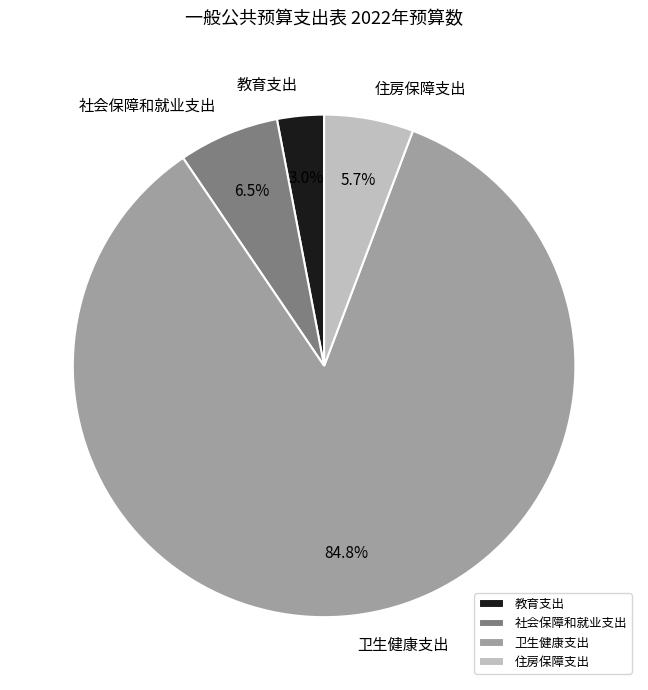

Count the number of slices in the pie.

4